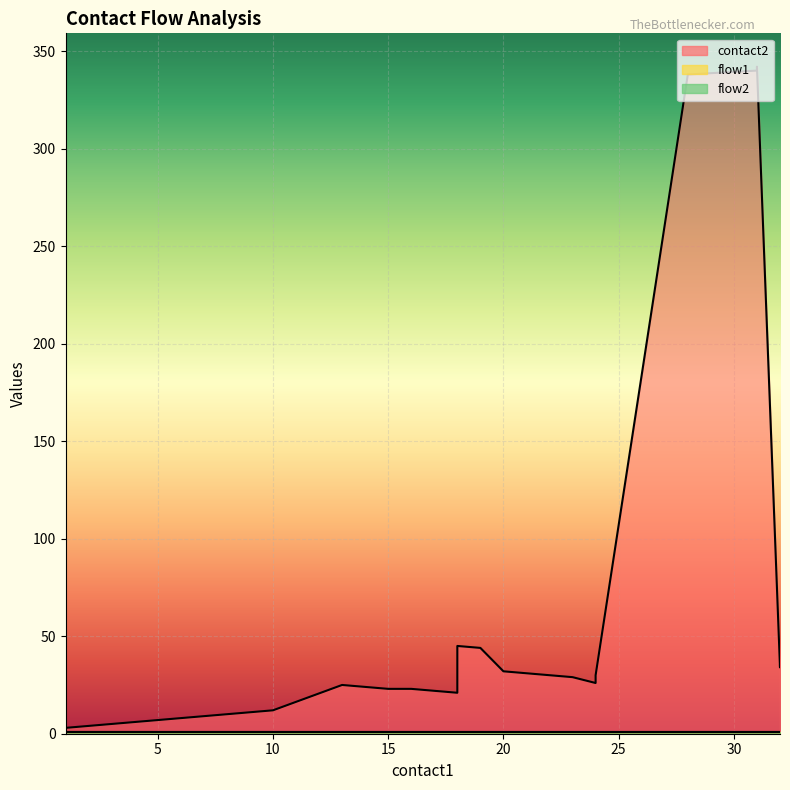

What are all the series names shown in the legend?

contact2, flow1, flow2